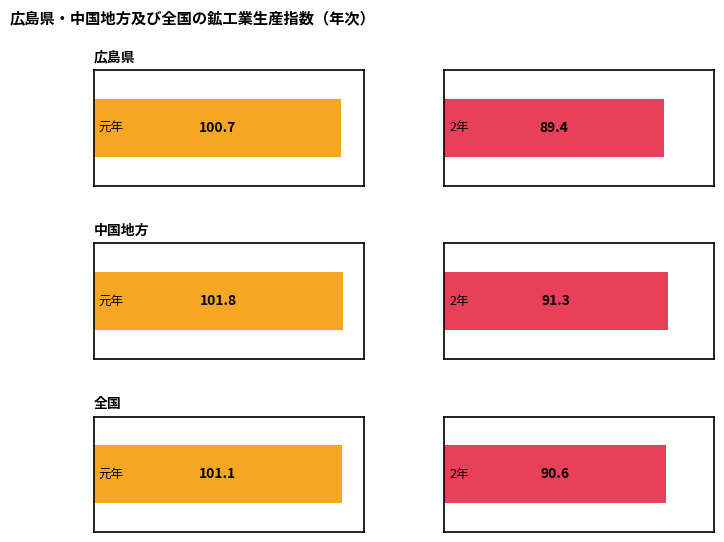

Between 元年 and 2年, which is larger?

元年